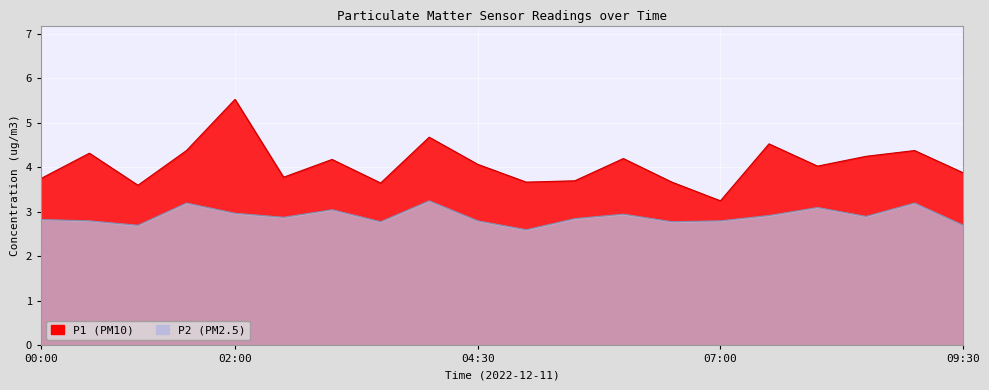

What is the label of the 20th point from the left?

09:30